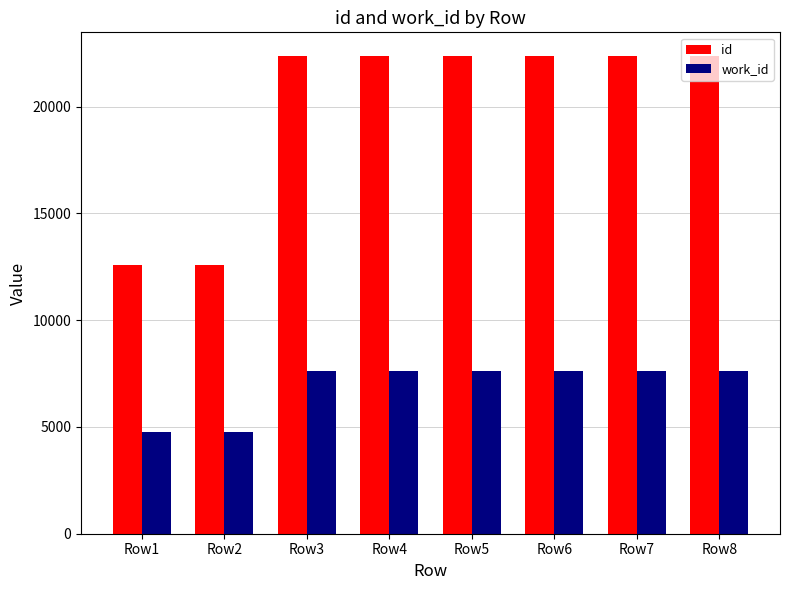

How many bars are there in each group?

2